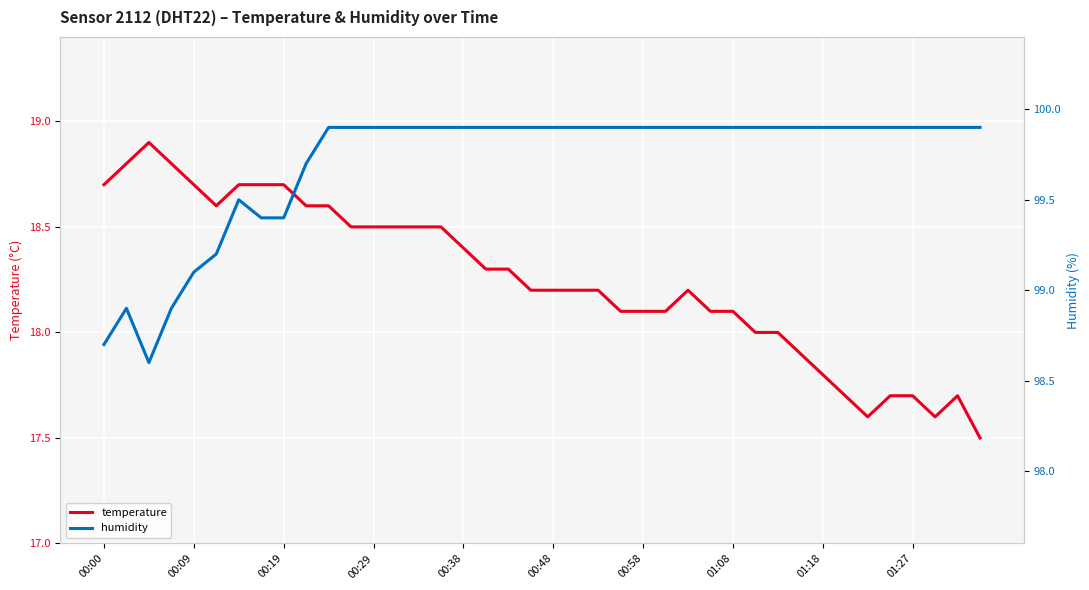

What is the average value of the temperature series?

18.2